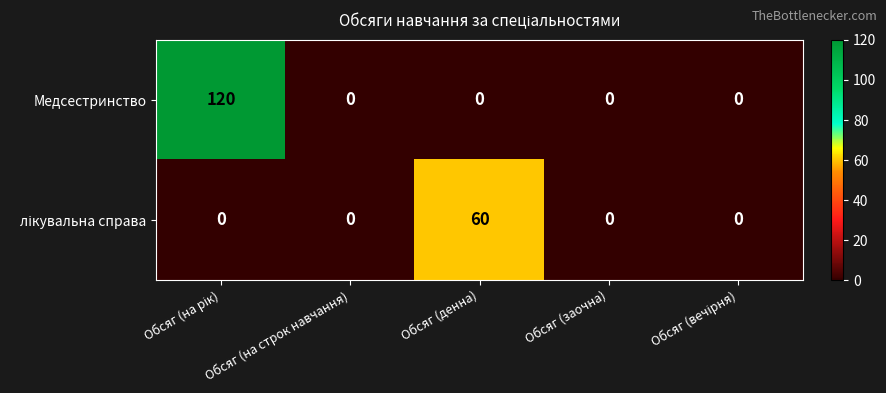

What is the difference between the maximum and minimum values in the Медсестринство series?

120